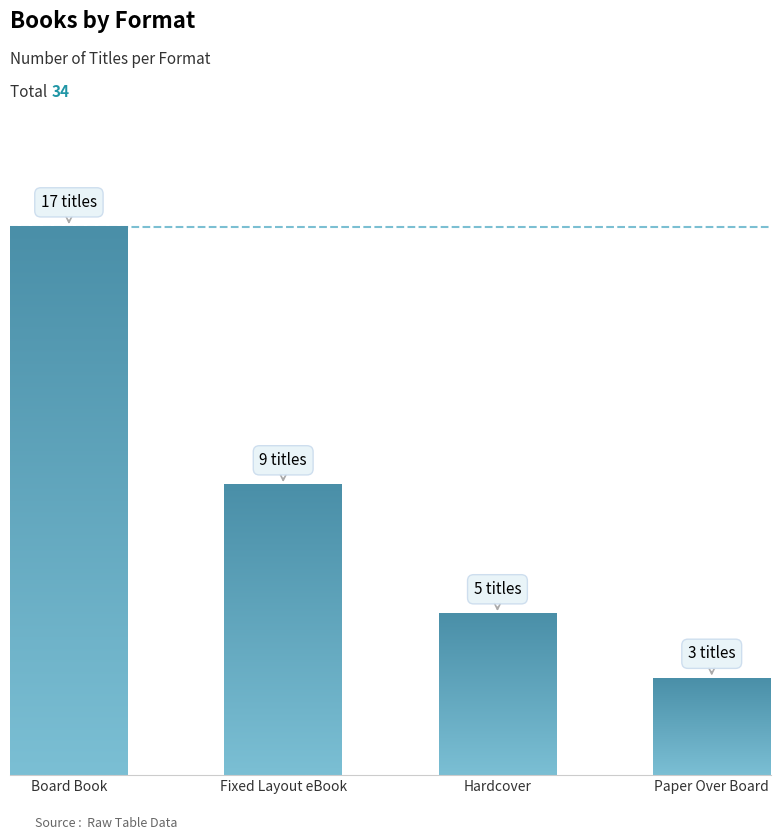

Does the chart contain any negative values?

No